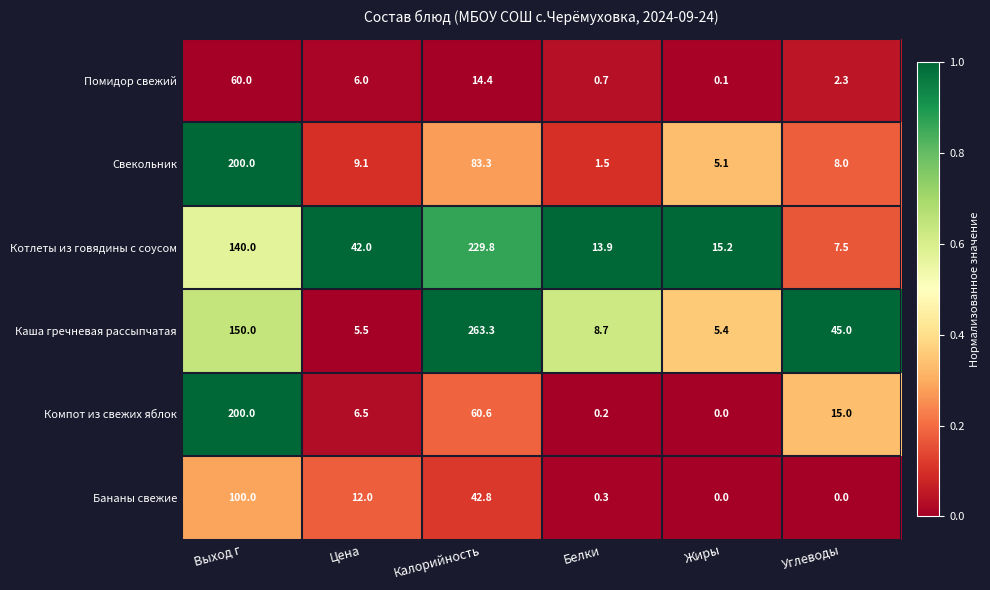

How many values in the Свекольник series are below 9?

3